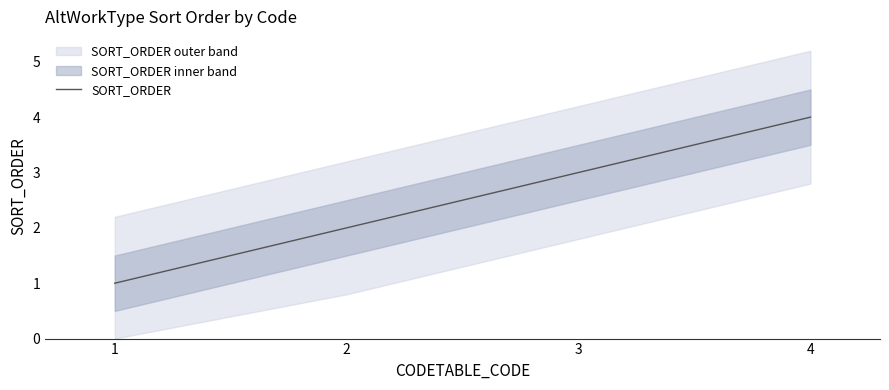

Reading left to right, transcribe all the data shown in this chart.

1=1	2=2	3=3	4=4